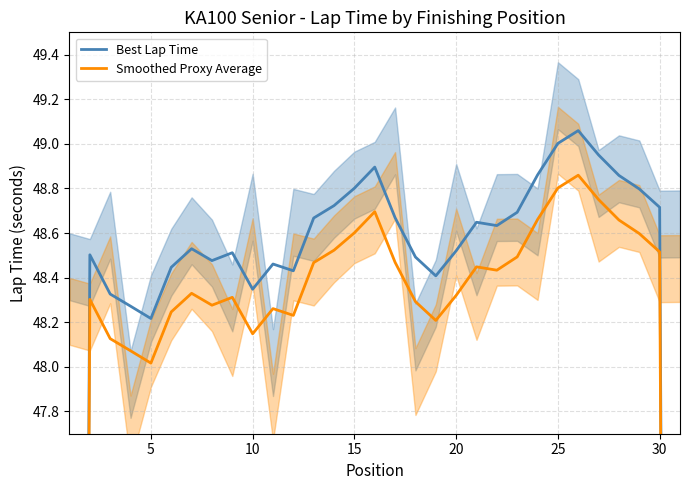

How many values in the Smoothed Proxy Average series exceed 48?

29